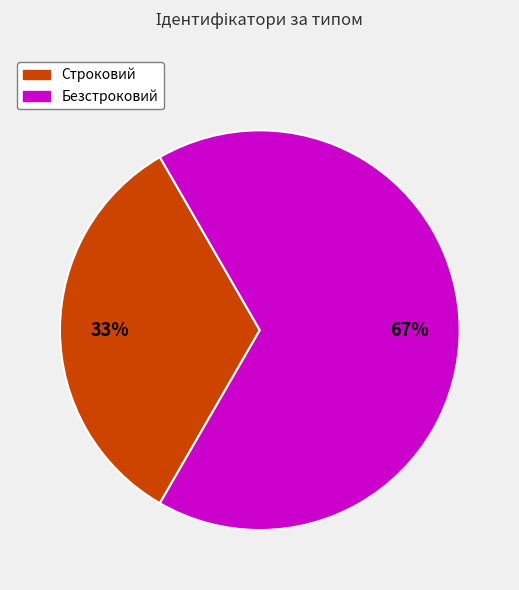

Which category has the smallest portion of the pie?

Строковий